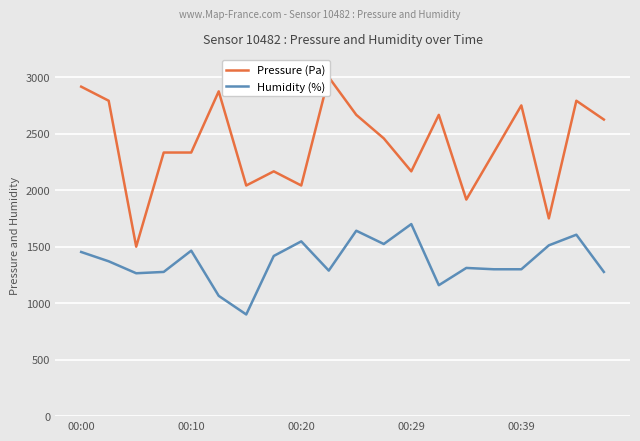

Reading right to left, transcribe all the data shown in this chart.

Pressure (Pa): 2625.2	2791.7	1750.4	2750.4	2333.3	1916.9	2666.7	2166.7	2458.5	2666.7	3000.0	2041.5	2166.7	2041.5	2874.8	2333.3	2333.3	1500.0	2791.7	2916.3
Humidity (%): 1276.5	1605.9	1511.8	1300.0	1300.0	1311.8	1158.8	1700.0	1523.5	1641.2	1288.2	1547.1	1417.6	900.0	1064.7	1464.7	1276.5	1264.7	1370.6	1452.9